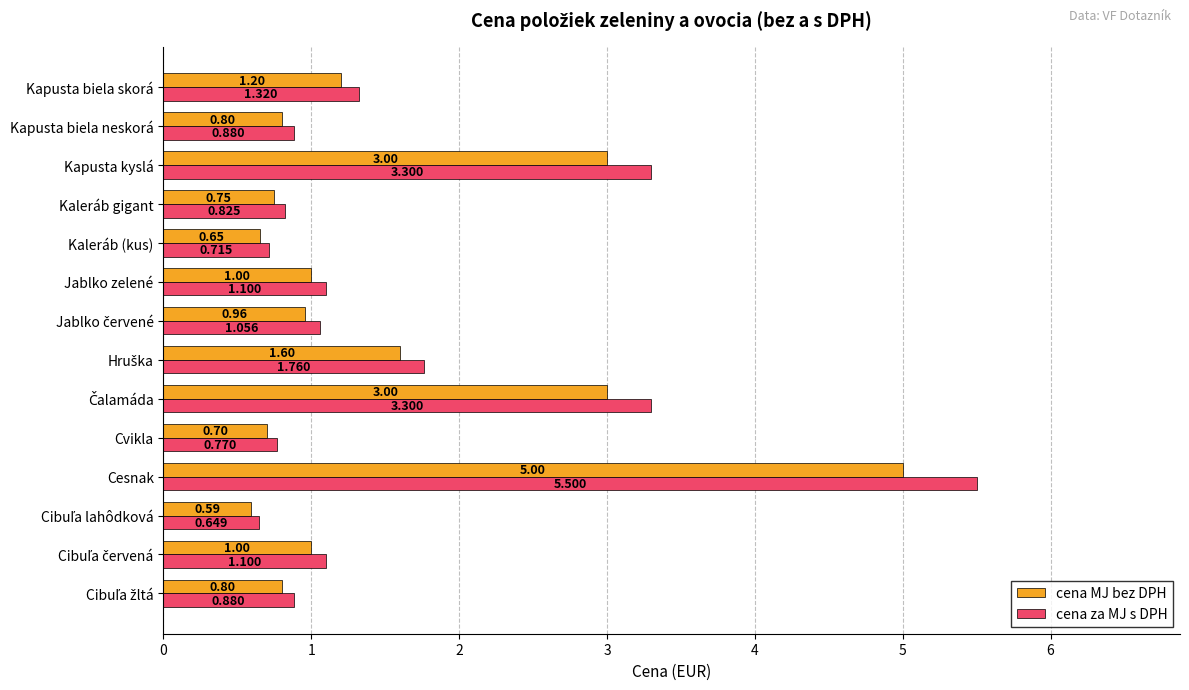

Which series has the widest spread of values?

cena za MJ s DPH